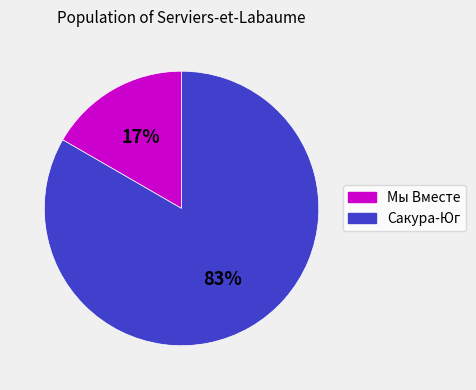

Which has a higher value, Сакура-Юг or Мы Вместе?

Сакура-Юг